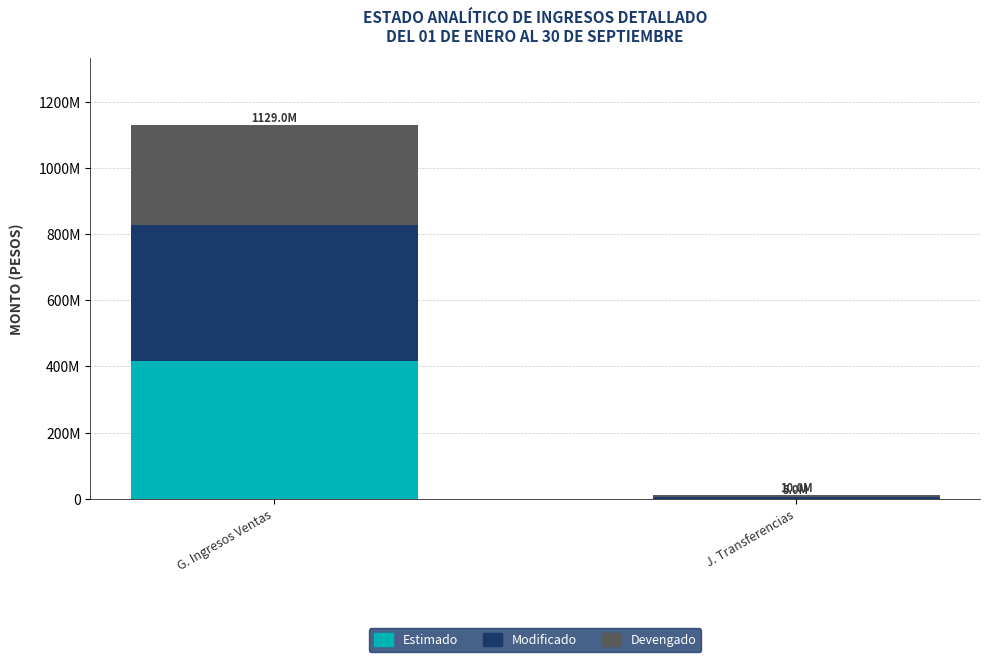

Are the bars horizontal?

No